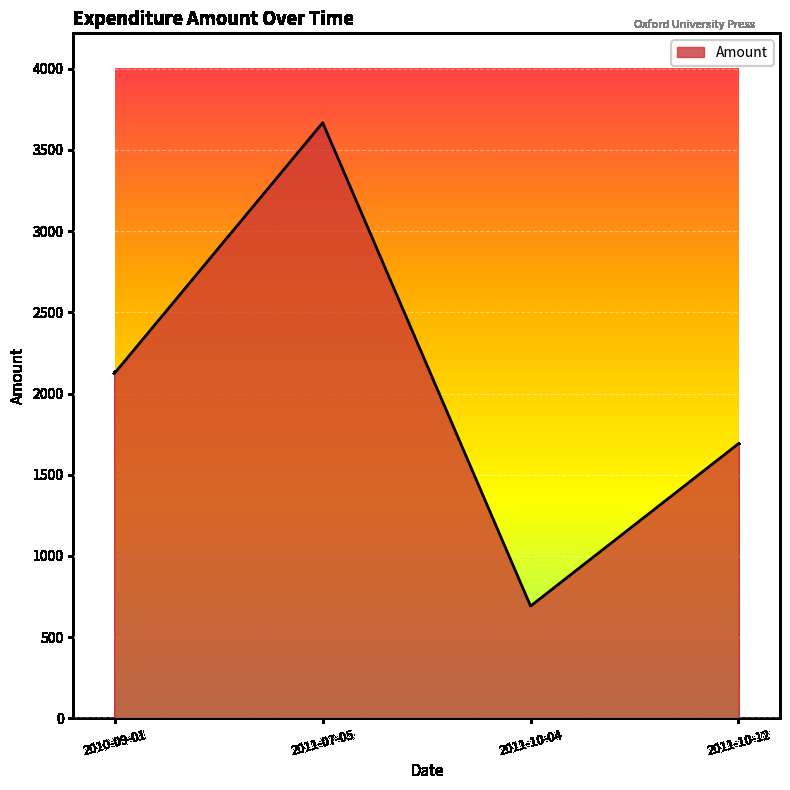

Reading right to left, transcribe all the data shown in this chart.

1691.5	691.8	3668.0	2127.0